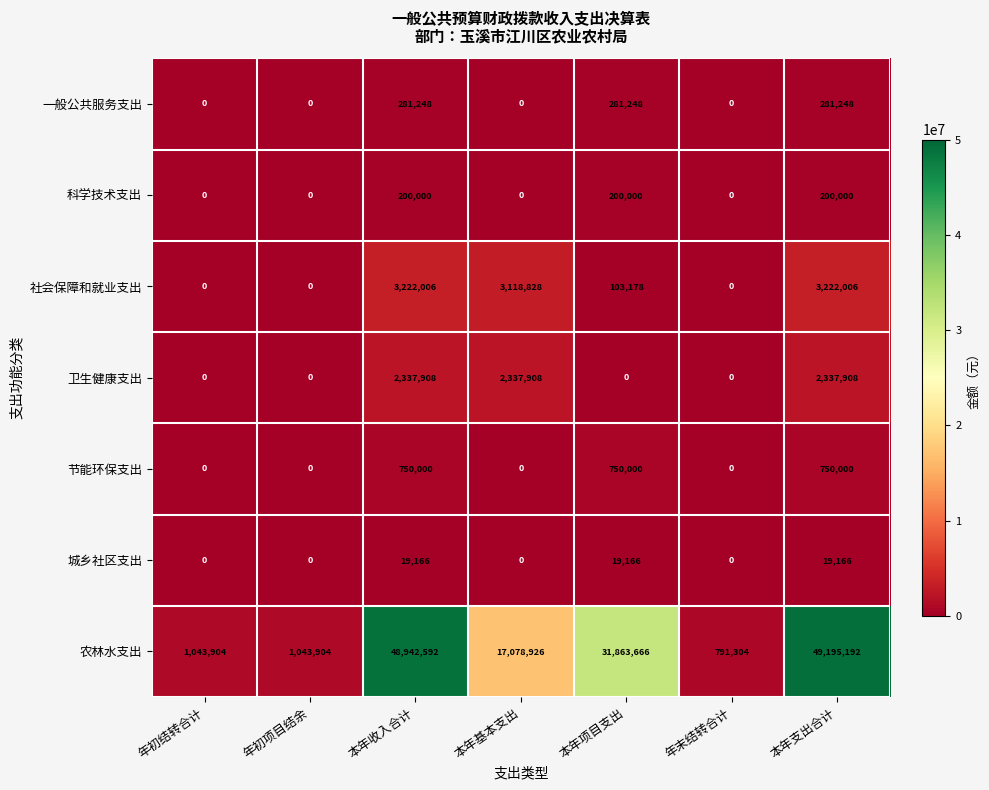

Count the number of data series in this chart.

7